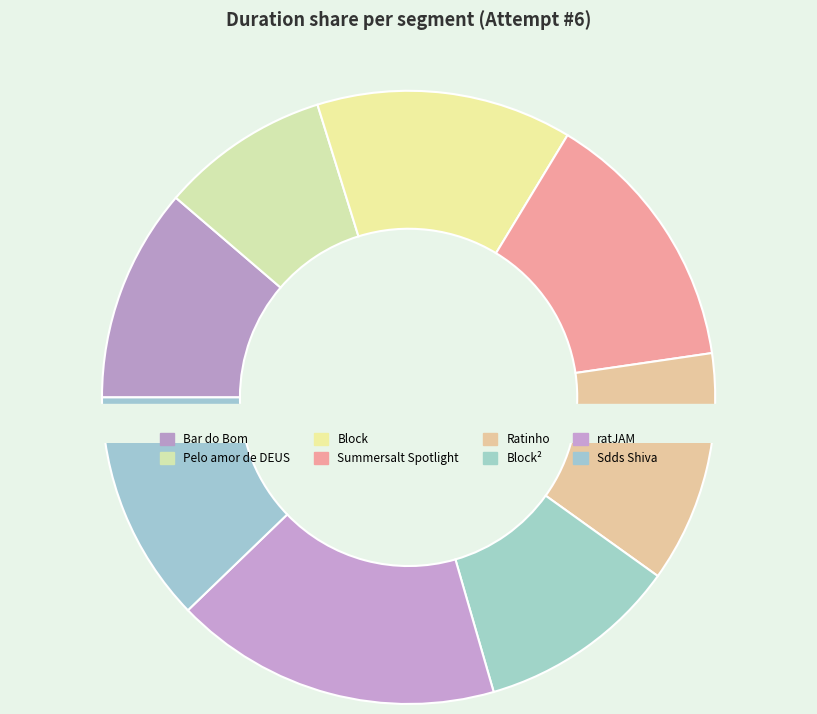

How many segments does this pie chart have?

8